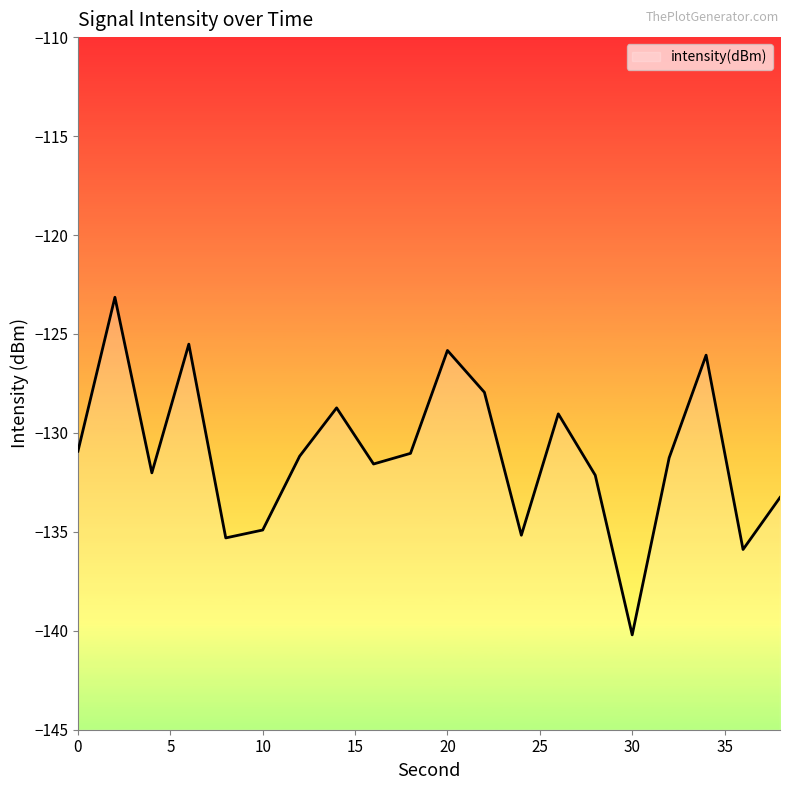

Reading right to left, transcribe all the data shown in this chart.

-133.3	-135.9	-126.1	-131.3	-140.2	-132.1	-129.0	-135.2	-127.9	-125.8	-131.0	-131.6	-128.7	-131.2	-134.9	-135.3	-125.5	-132.0	-123.1	-130.9